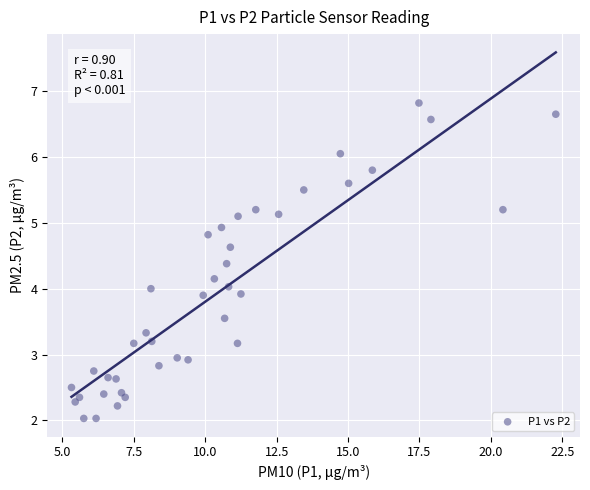

What is the range of Y values (max minus min)?

4.8